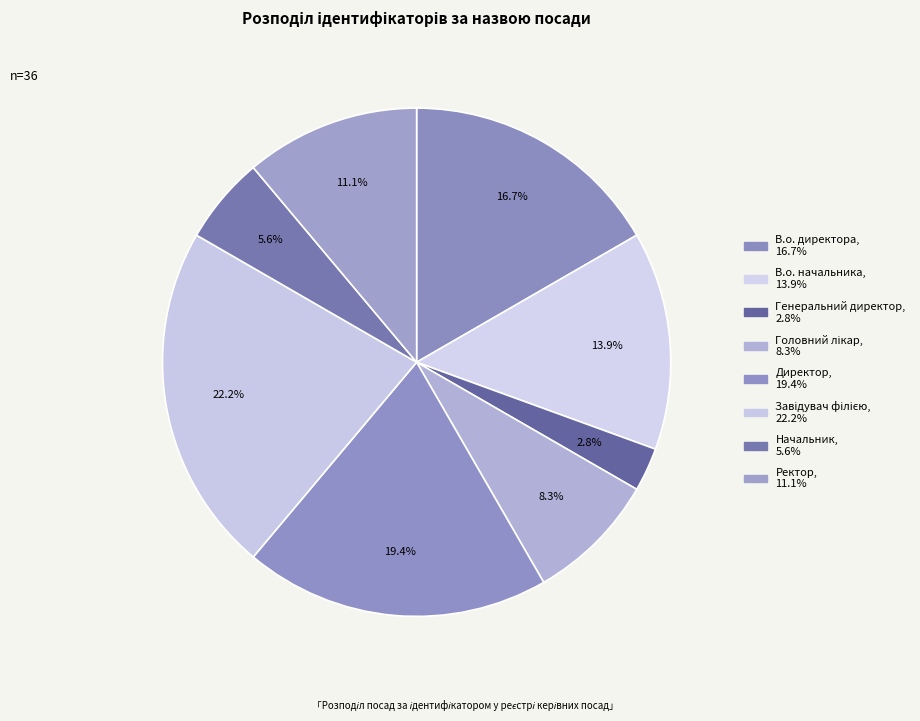

To the nearest percent, what portion does Завідувач філією represent?

22%